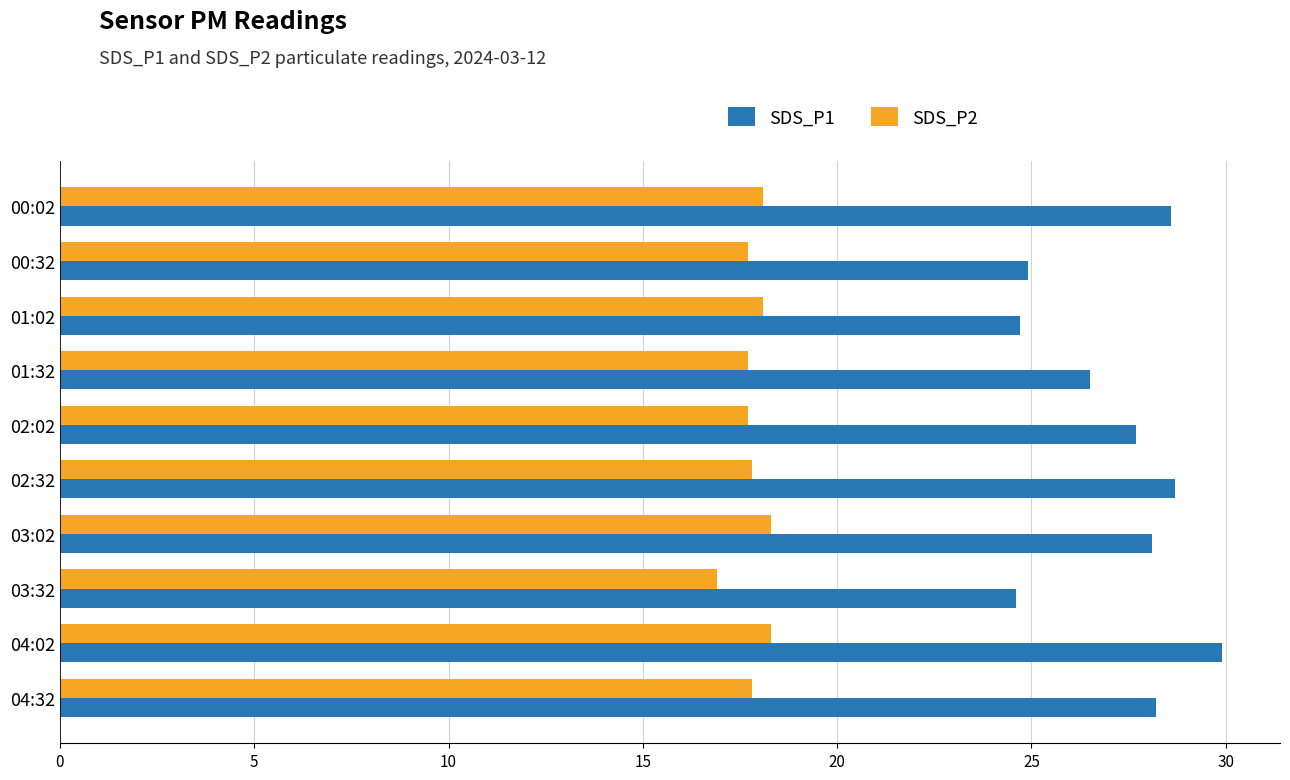

List the series in order of their peak value, lowest first.

SDS_P2, SDS_P1